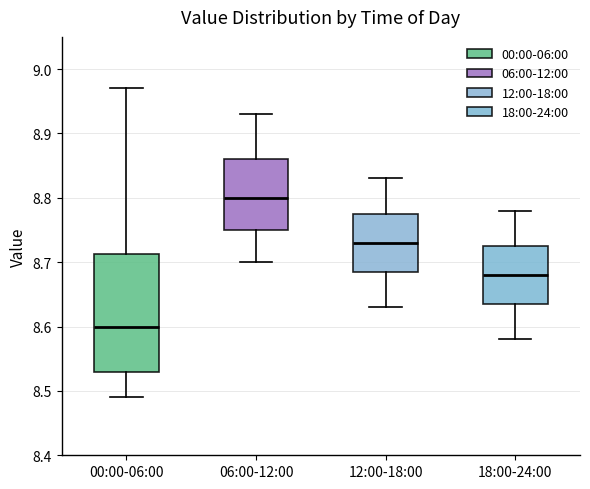

Which box is the tallest, from its lower edge to its upper edge?

00:00-06:00